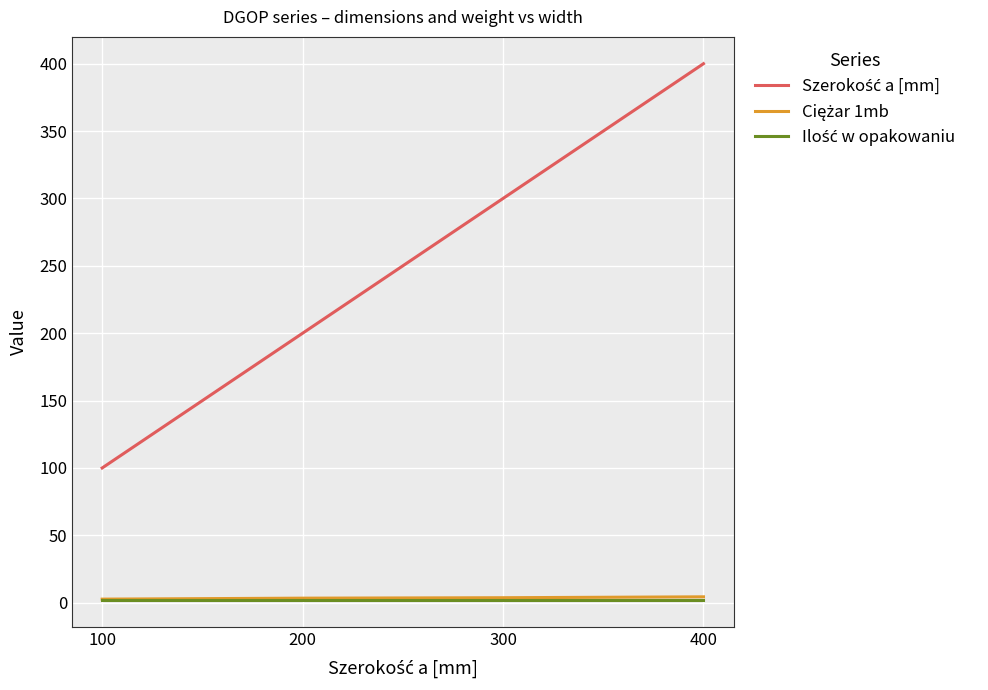

At which category is the sum across all series the highest?

400